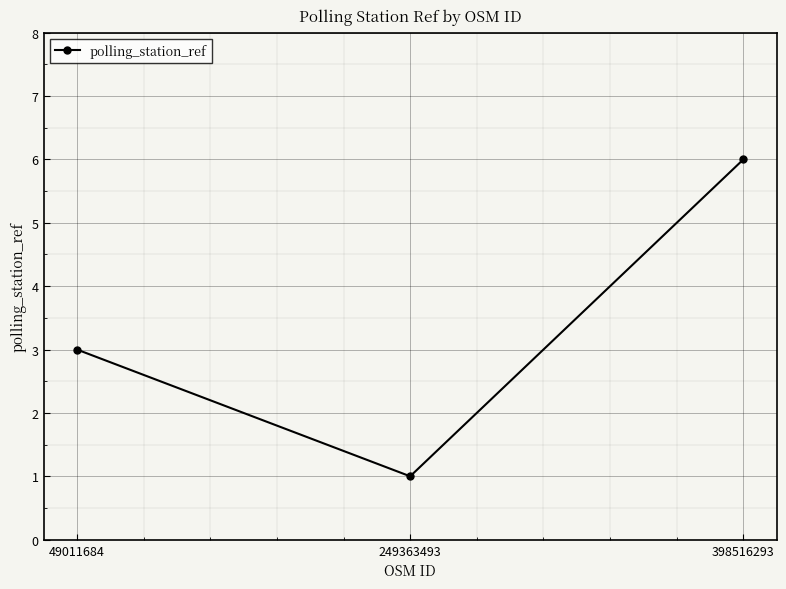

Reading right to left, extract all data points from this chart.

398516293=6	249363493=1	49011684=3